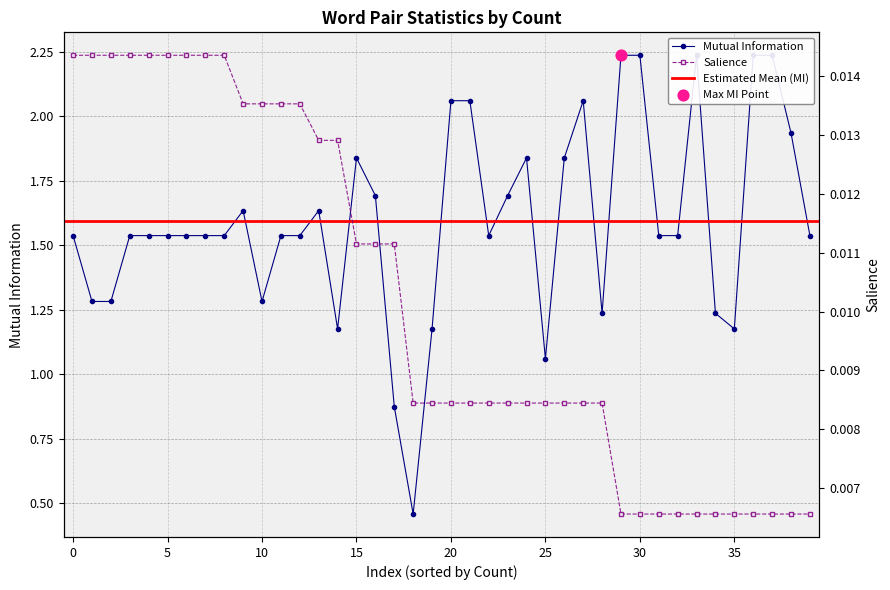

Which series has the widest spread of Y values?

Mutual Information